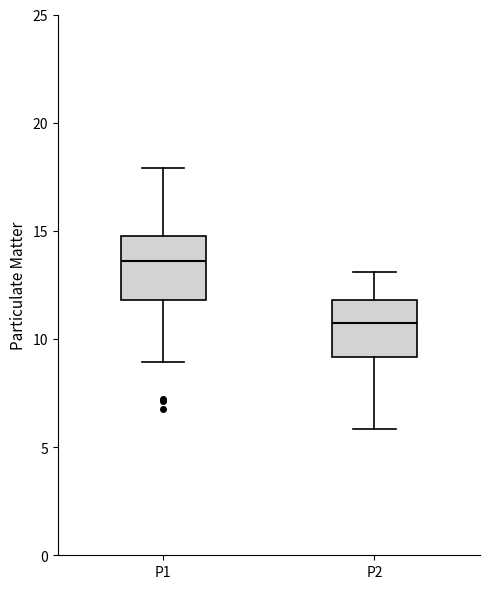

Where does the lower whisker of the box for P2 end on the y-axis? The values are not printed on the chart, so give them approximately, as read against the axis.

6.0